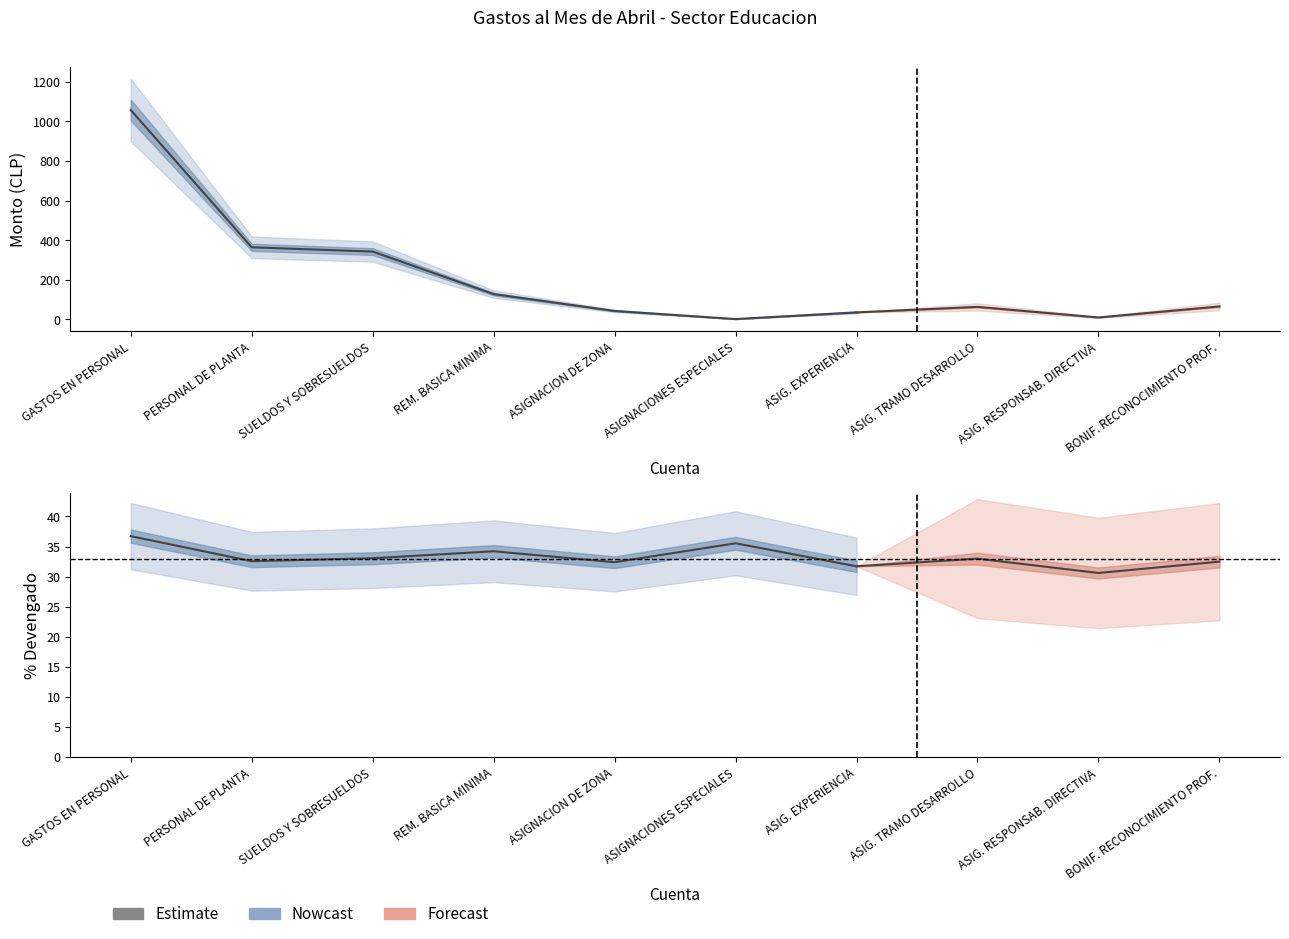

What is the difference between the values at SUELDOS Y SOBRESUELDOS and PERSONAL DE PLANTA?

21.6